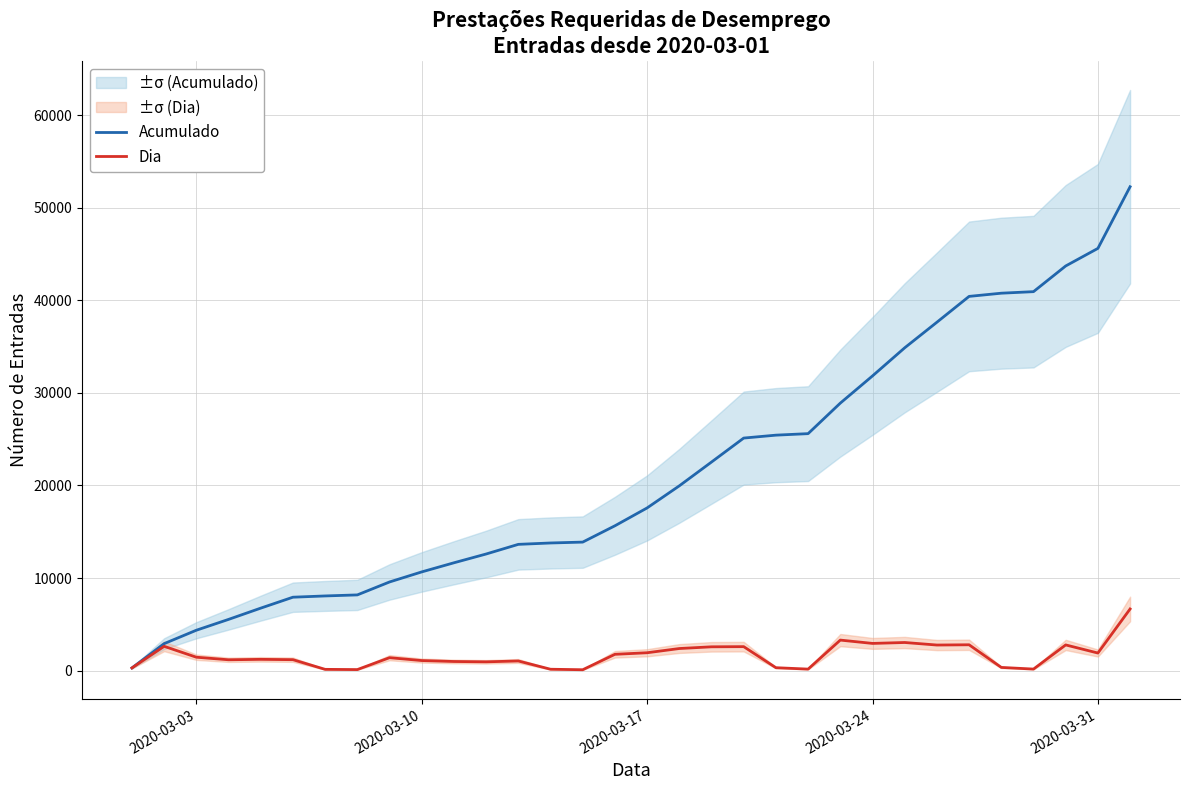

True or false: Dia has more than 1 points higher than both neighbors.

True